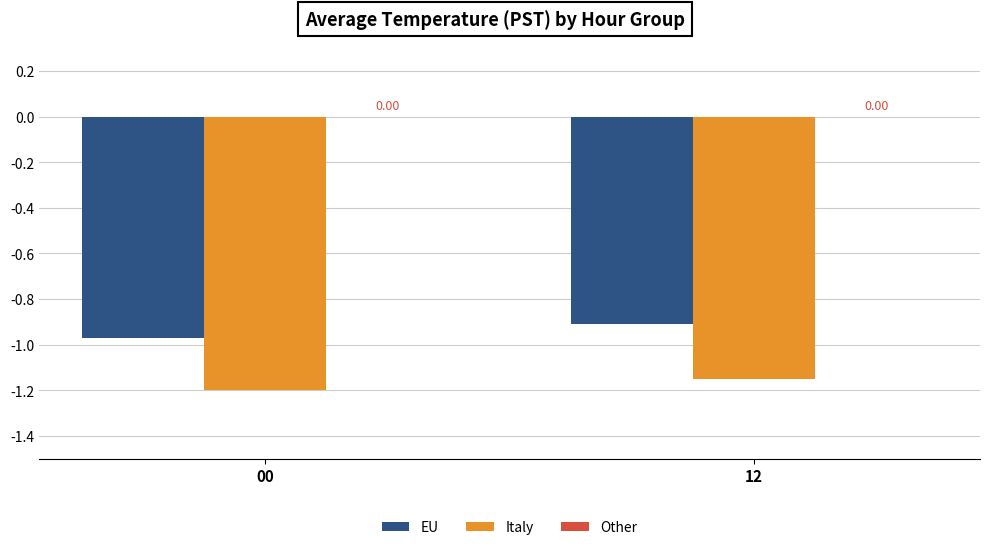

What is the difference between the maximum and minimum values in the EU series?

0.1